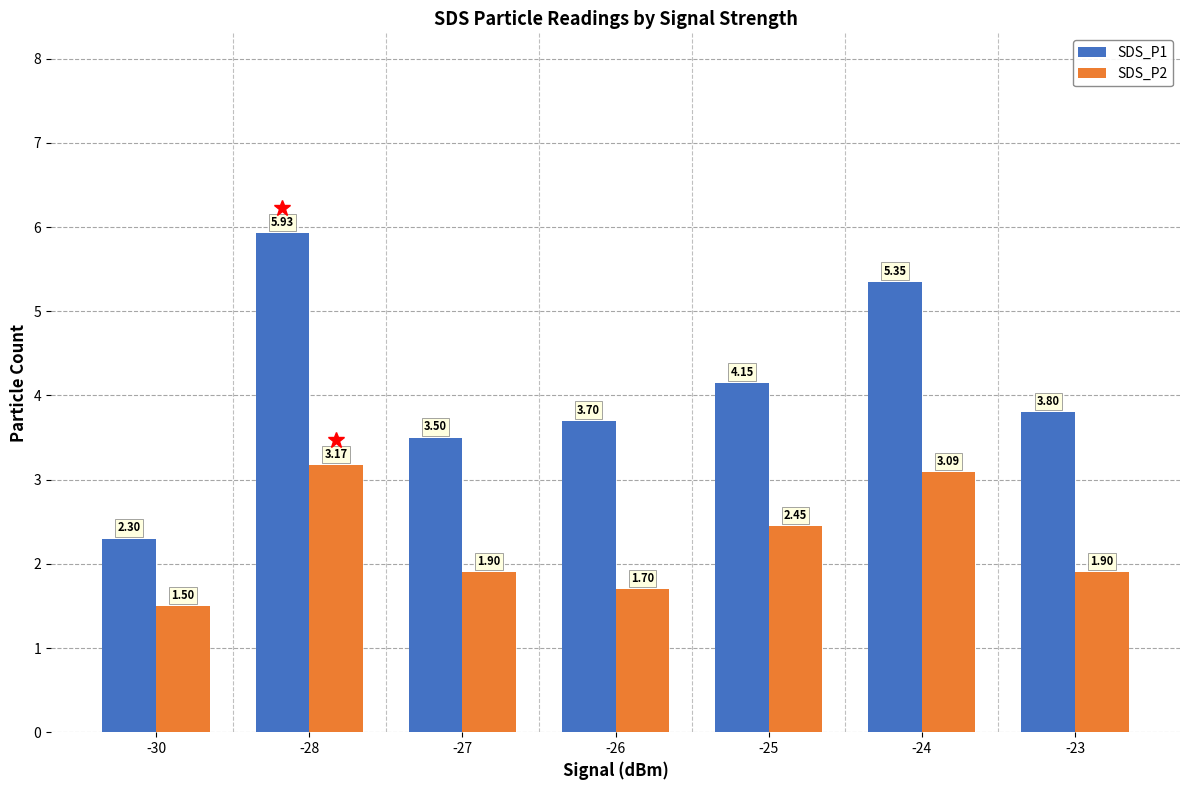

Which series changed the most between -26 and -24?

SDS_P1